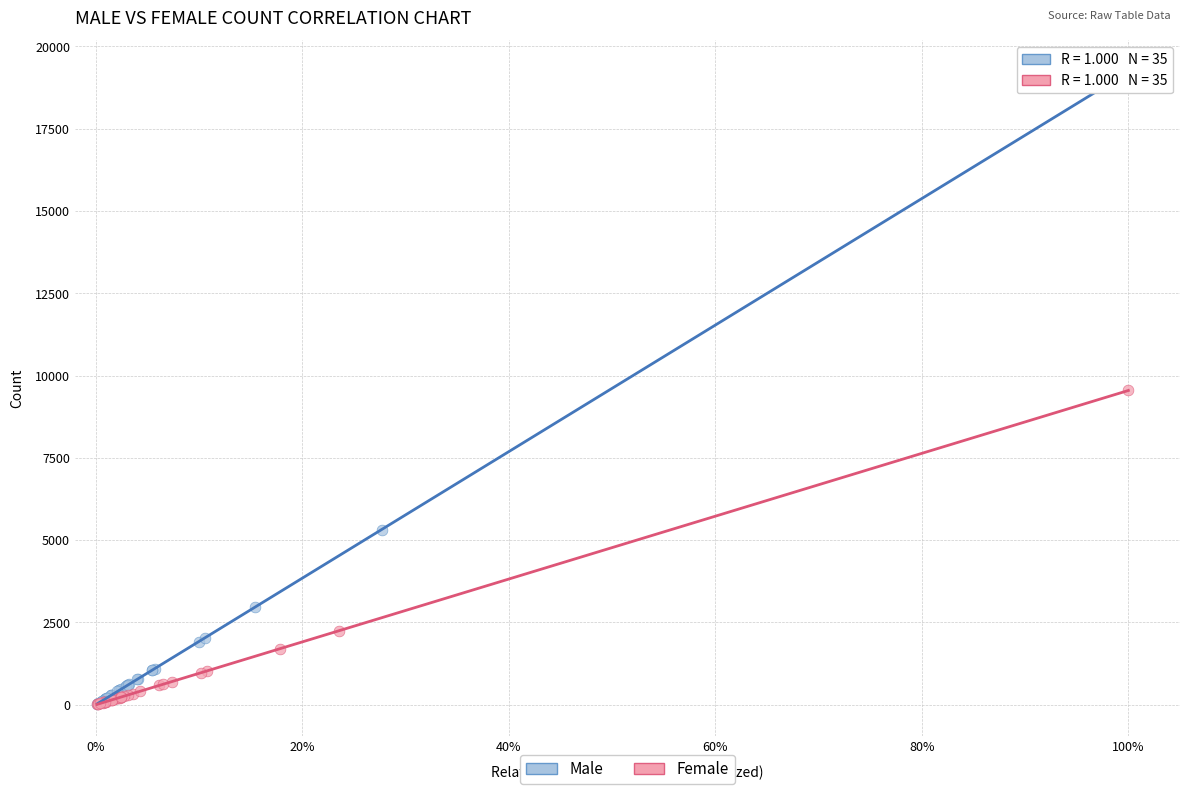

What are all the series names shown in the legend?

Male, Female